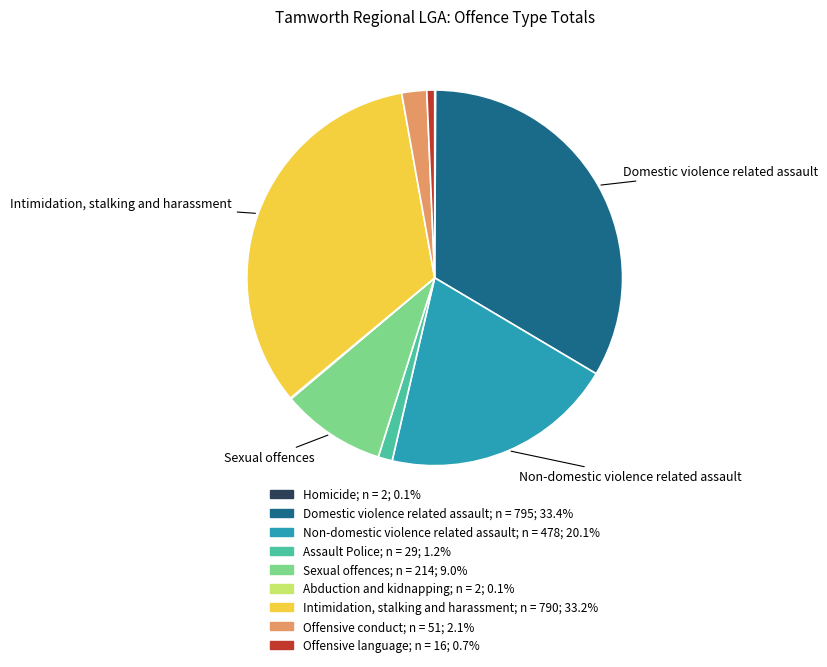

Is it true that Offensive conduct is 8% of the pie?

False